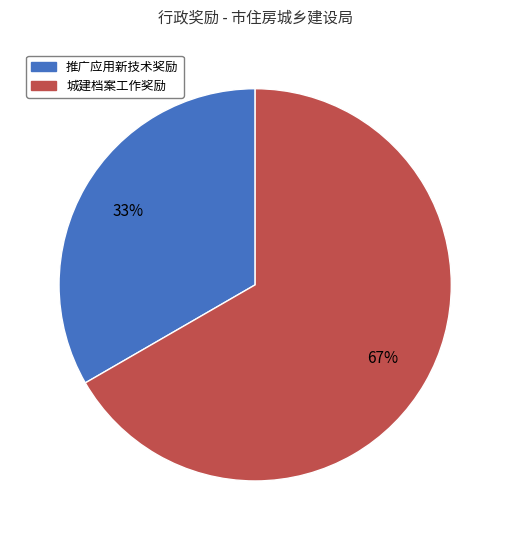

Is there any slice that represents more than half of the pie?

Yes